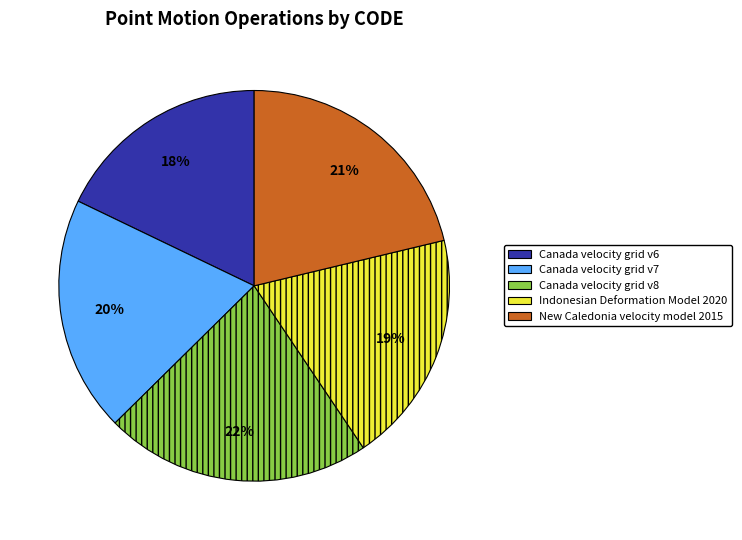

Which slice is the smallest?

Canada velocity grid v6